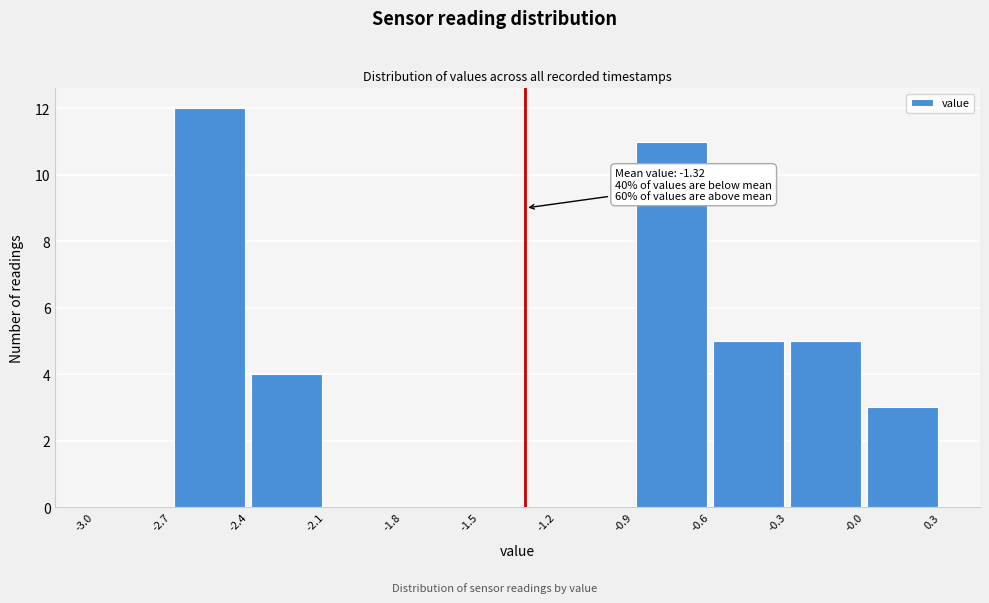

Over which range of the x-axis is the bar tallest?

-2.7 to -2.4